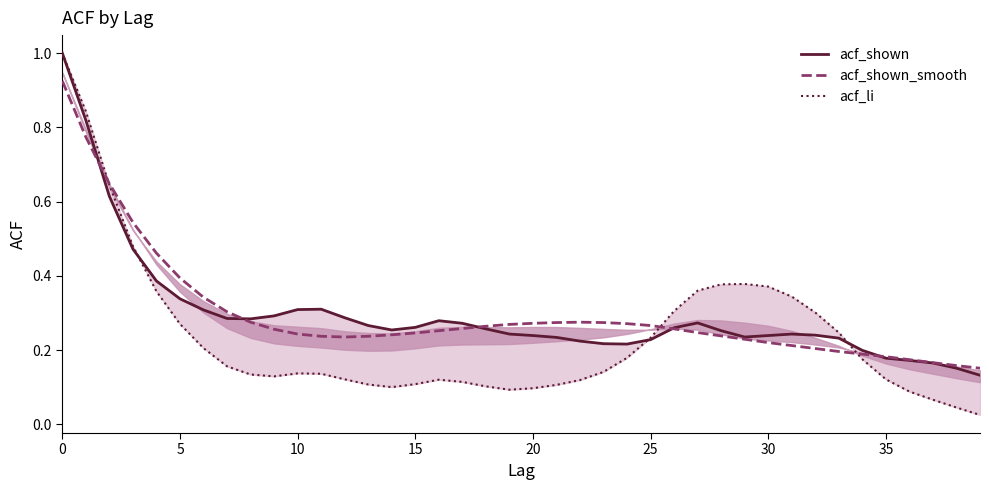

What are all the series names shown in the legend?

acf_shown, acf_shown_smooth, acf_li